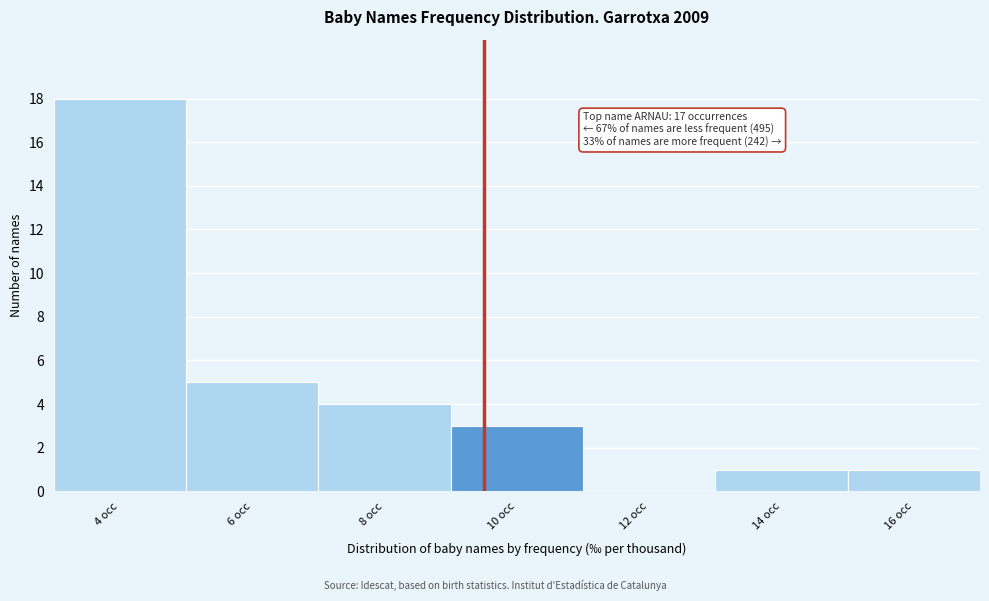

Reading left to right, list all the values displayed in this chart.

4 occ=18	6 occ=5	8 occ=4	10 occ=3	12 occ=0	14 occ=1	16 occ=1